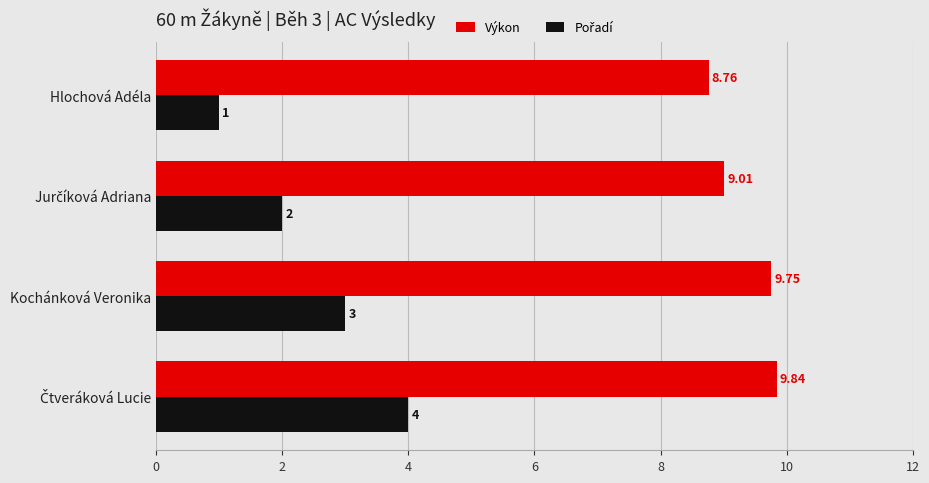

At which category does the chart reach its minimum across all series?

Hlochová Adéla